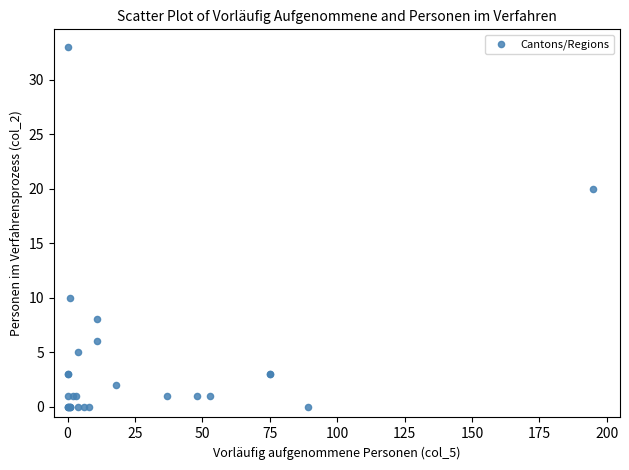

What Y value in the scatter plot is closest to 16?

20